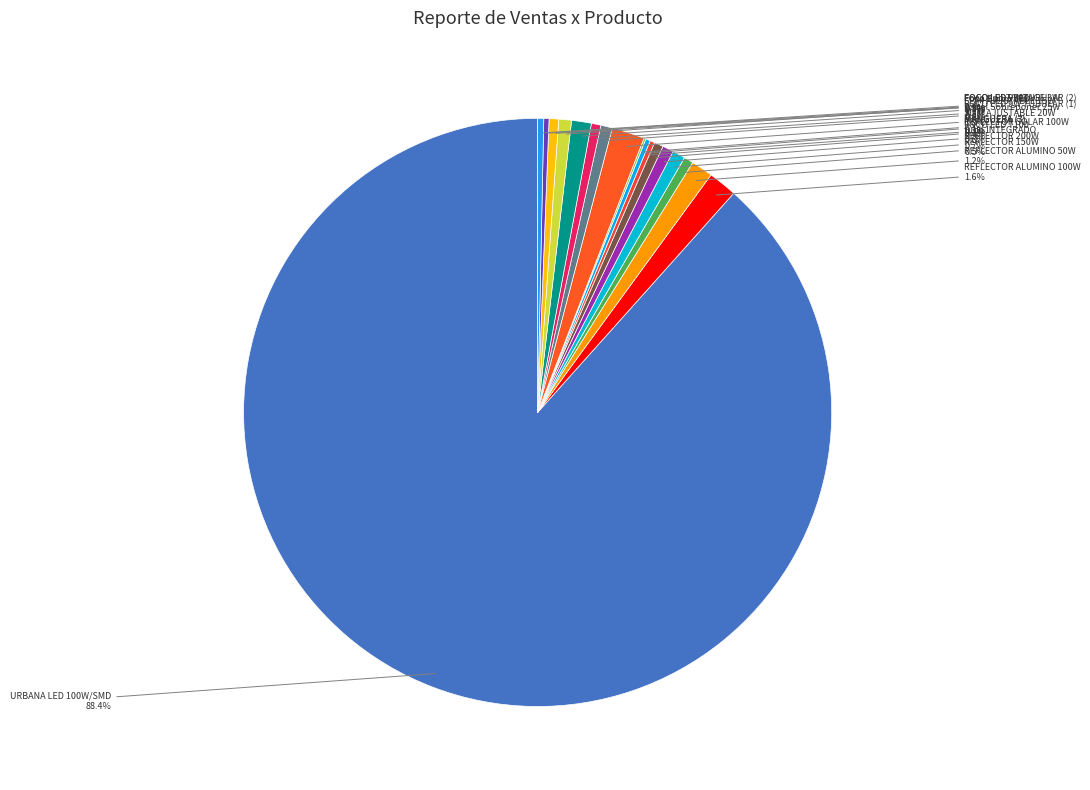

Rank the categories by value from lowest to highest.

MANGUERA (3), MANGUERA (7), REFLECTOR SOLAR 100W, FOCO LED VINTAGE 3W, Foco tipo T 30w, FOCO LED T100, REFLECTOR 150W, FOCO LED 9W TUBULAR (1), FOCO LED 9W TUBULAR (2), tubo INTEGRADO, Panel Sobreponer 25w, Foco Bulbo LED, REFLECTOR 200W, SLIM AJUSTABLE 15W, REFLECTOR ALUMINO 50W, REFLECTOR ALUMINO 100W, SLIM AJUSTABLE 20W, URBANA LED 100W/SMD